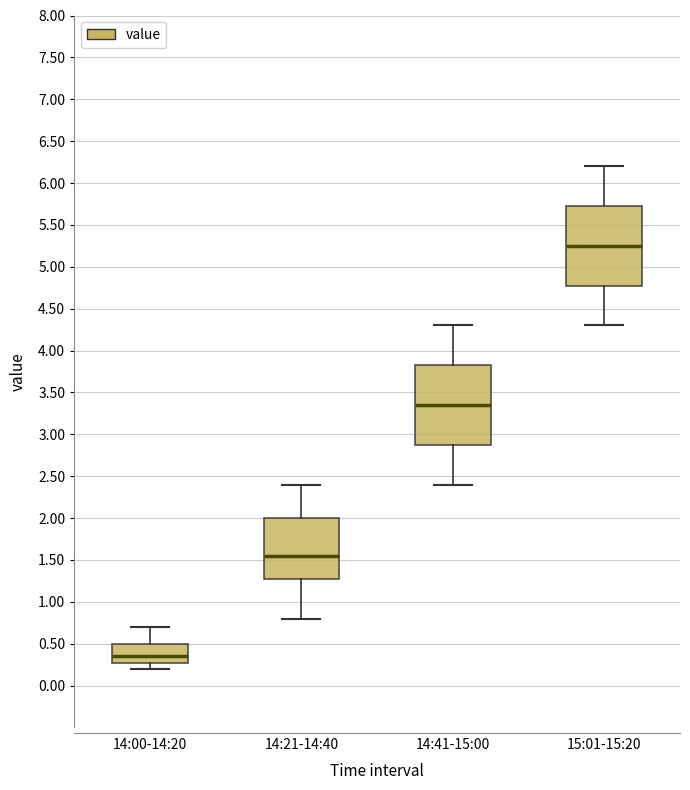

Reading left to right, read every box against the y-axis: the position of its median line, the range the box covers, and the ends of its whiskers. The values are not printed on the chart, so give them approximately, as read against the axis.

14:00-14:20: median 0.35, box 0.30 to 0.50, whiskers 0.20 to 0.70
14:21-14:40: median 1.55, box 1.30 to 2.00, whiskers 0.80 to 2.40
14:41-15:00: median 3.35, box 2.90 to 3.85, whiskers 2.40 to 4.30
15:01-15:20: median 5.25, box 4.80 to 5.75, whiskers 4.30 to 6.20